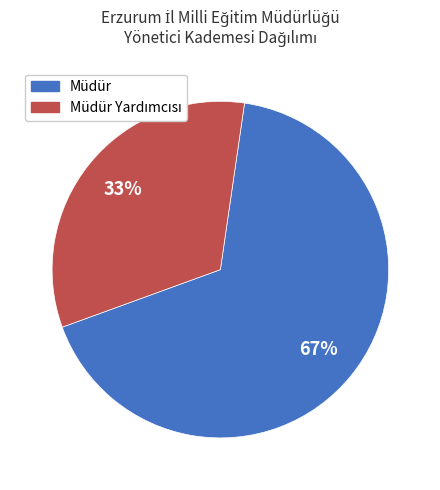

To the nearest percent, what is the difference between the largest and smallest slice percentages?

34%